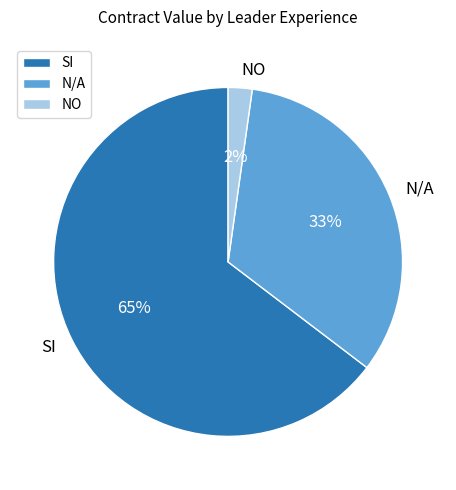

True or false: SI accounts for 65% of the total.

True